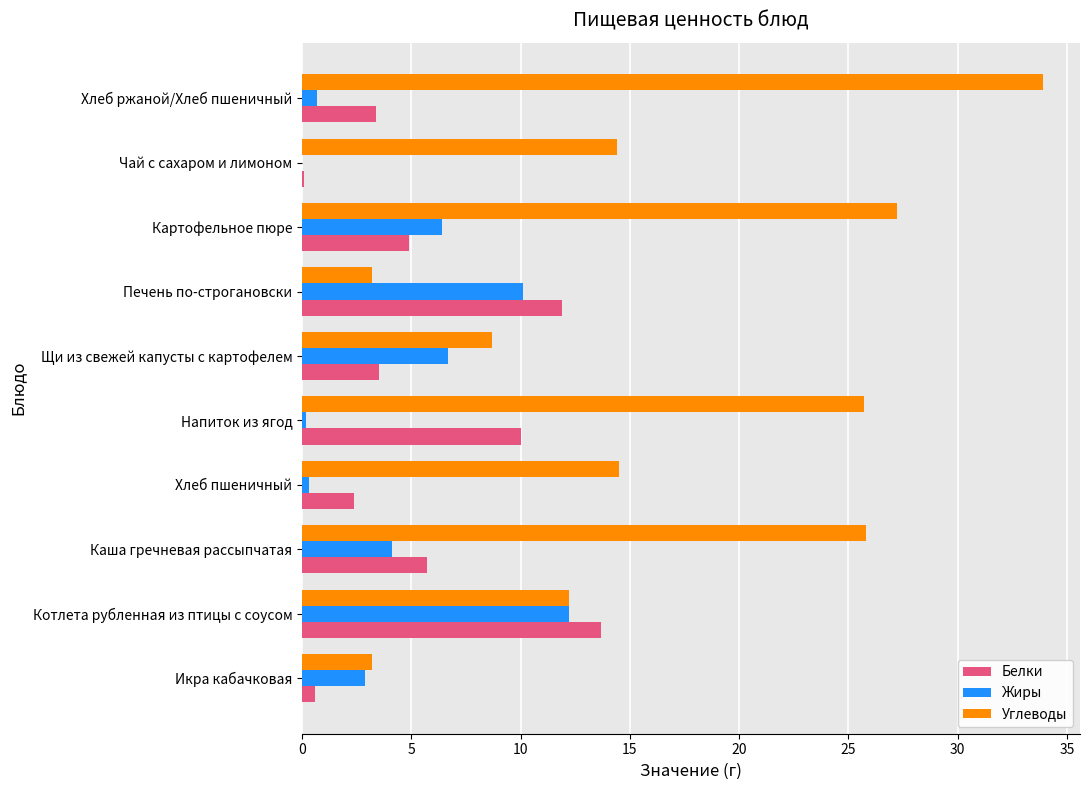

Between Каша гречневая рассыпчатая and Щи из свежей капусты с картофелем, which series saw the biggest shift?

Углеводы